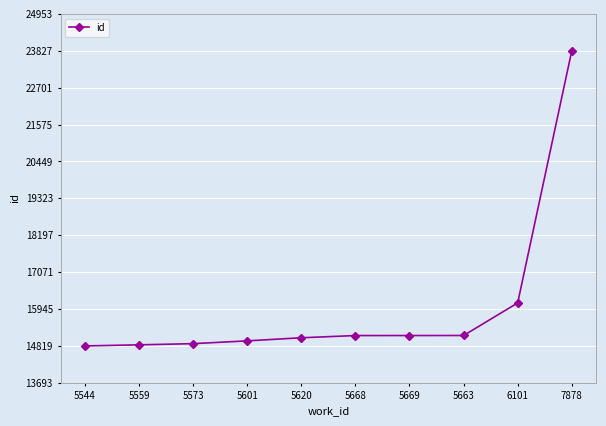

True or false: the data shows 14888 at 5573.

True